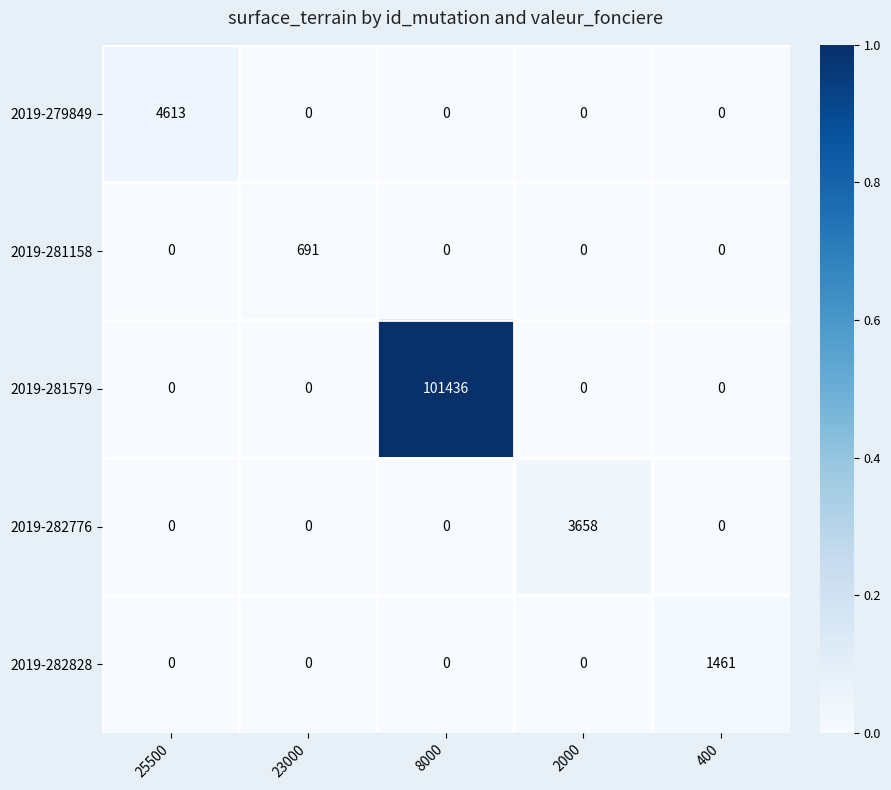

True or false: 2019-282828 has a value of 0 at 8000.

True